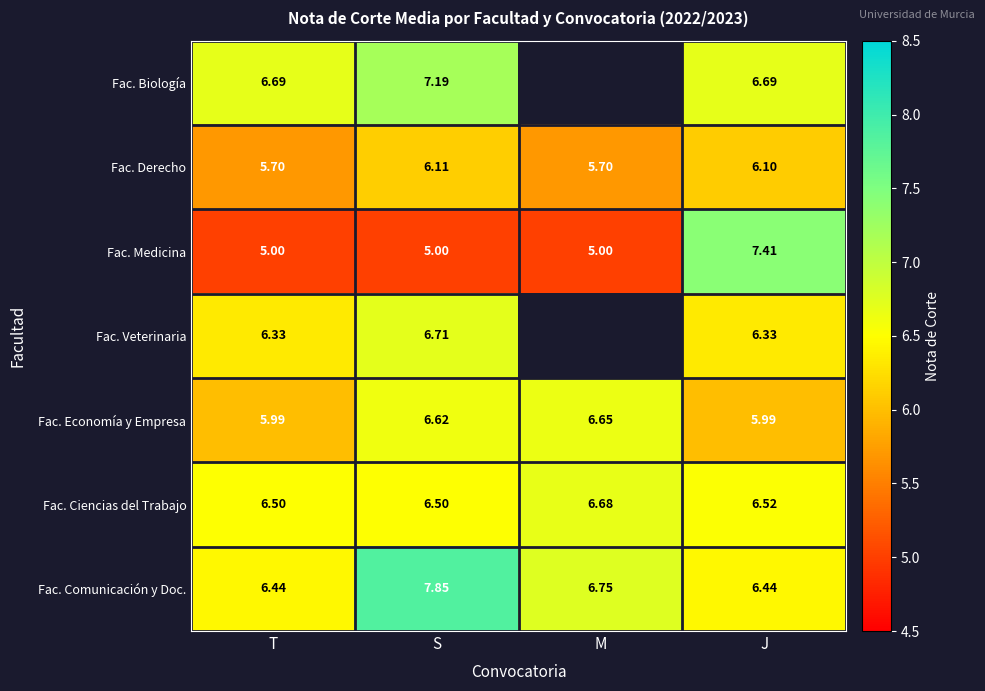

Is it true that Fac. Biología equals 7.2 at S?

True